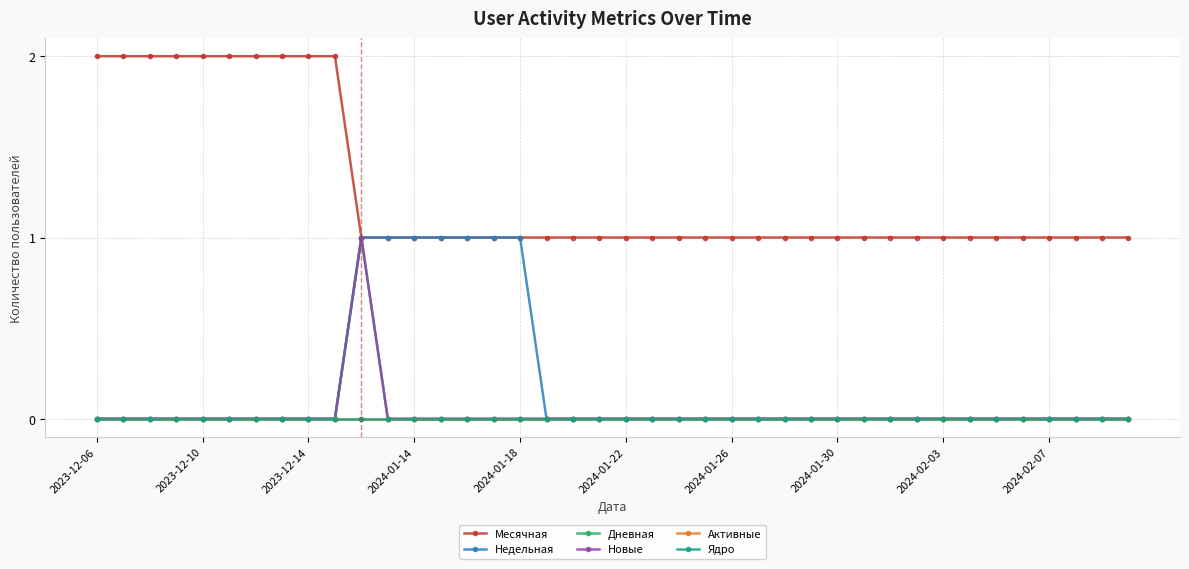

At which label does Ядро reach its minimum?

2023-12-06